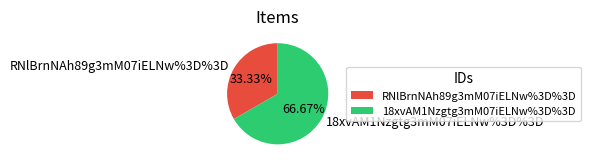

What portion of the pie excludes RNlBrnNAh89g3mM07iELNw%3D%3D?

66.7%